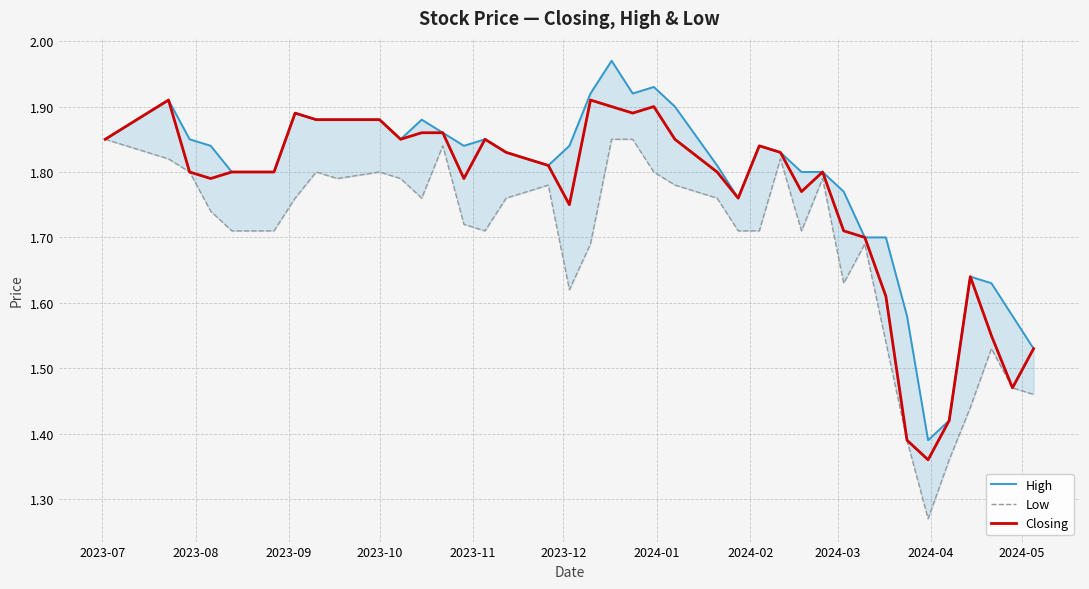

Reading right to left, list all the values displayed in this chart.

High: 1.5	1.6	1.6	1.6	1.4	1.4	1.6	1.7	1.7	1.8	1.8	1.8	1.8	1.8	1.8	1.8	1.9	1.9	1.9	2.0	1.9	1.8	1.8	1.8	1.9	1.8	1.9	1.9	1.9	1.9	1.9	1.9	1.9	1.8	1.8	1.8	1.8	1.9	1.9	1.9
Low: 1.5	1.5	1.5	1.4	1.4	1.3	1.4	1.5	1.7	1.6	1.8	1.7	1.8	1.7	1.7	1.8	1.8	1.8	1.9	1.9	1.7	1.6	1.8	1.8	1.7	1.7	1.8	1.8	1.8	1.8	1.8	1.8	1.8	1.7	1.7	1.7	1.7	1.8	1.8	1.9
Closing: 1.5	1.5	1.6	1.6	1.4	1.4	1.4	1.6	1.7	1.7	1.8	1.8	1.8	1.8	1.8	1.8	1.9	1.9	1.9	1.9	1.9	1.8	1.8	1.8	1.9	1.8	1.9	1.9	1.9	1.9	1.9	1.9	1.9	1.8	1.8	1.8	1.8	1.8	1.9	1.9